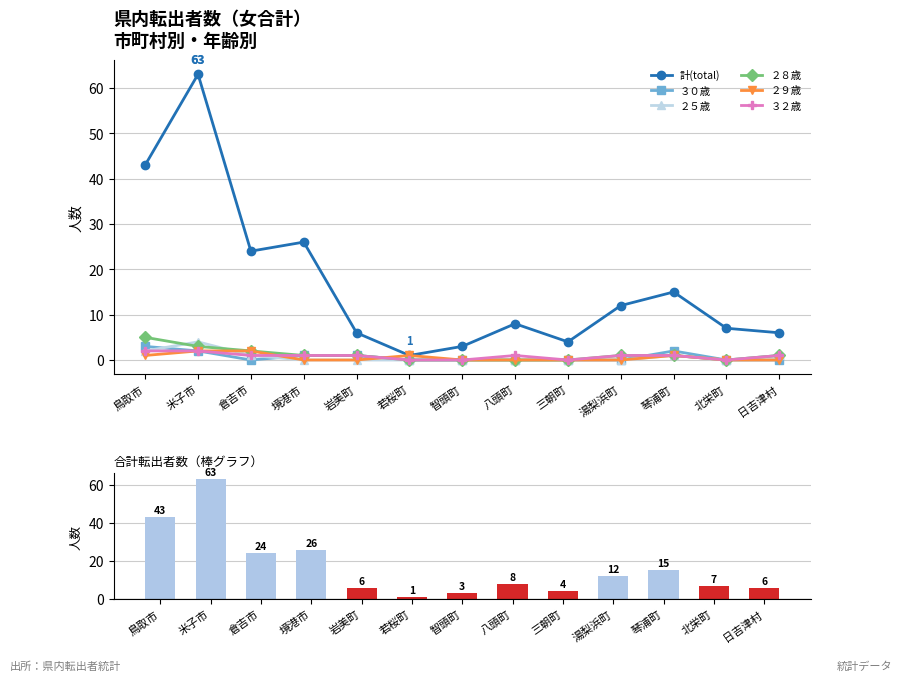

At which label is ３２歳 closest to 1?

倉吉市